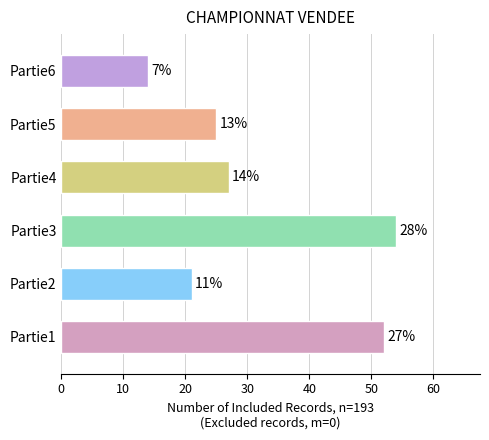

How many bars are there in total?

6